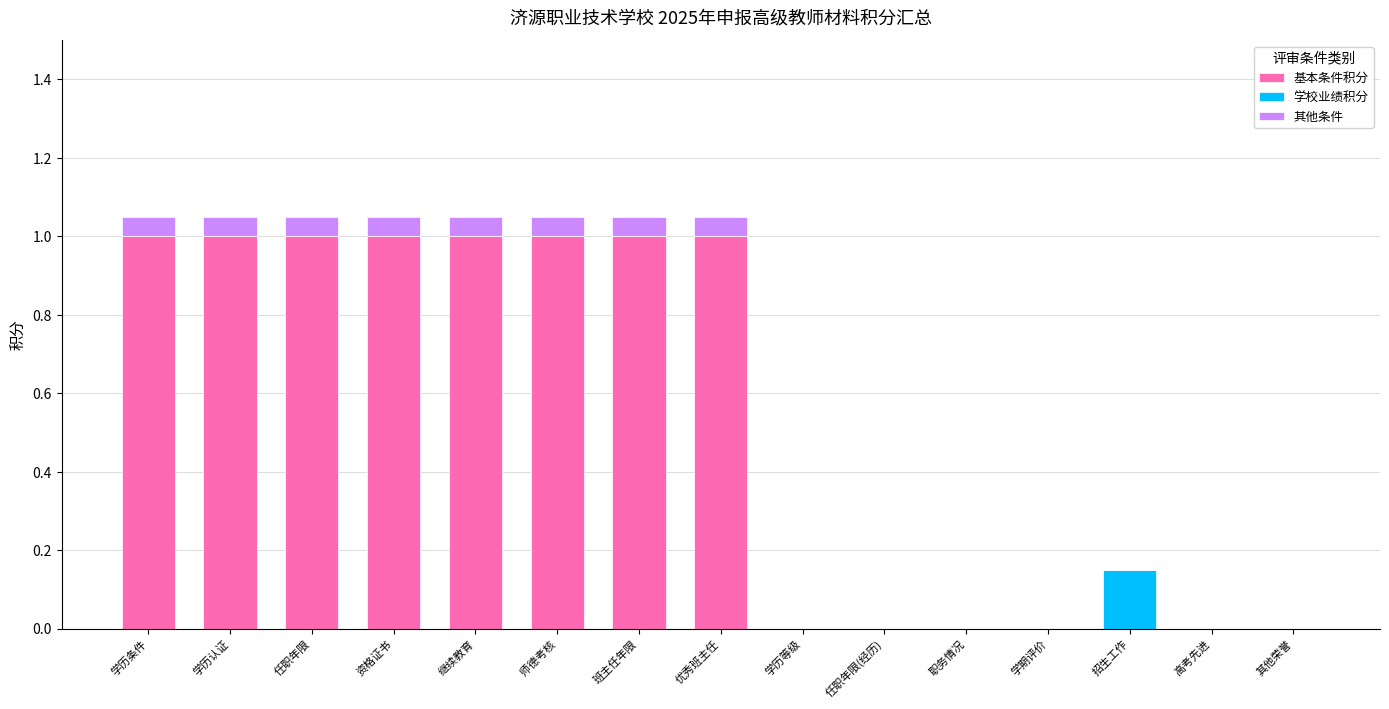

What is the total value across all series at 优秀班主任?

1.1